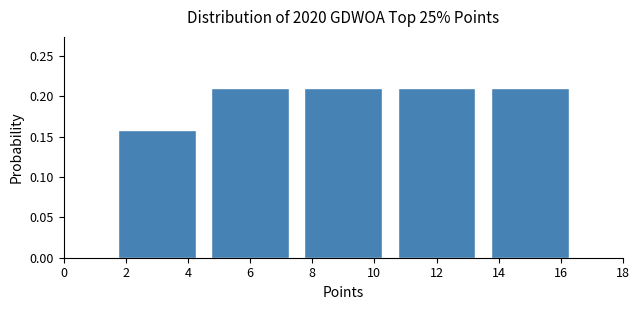

Which has a higher value, 8 or 2?

8